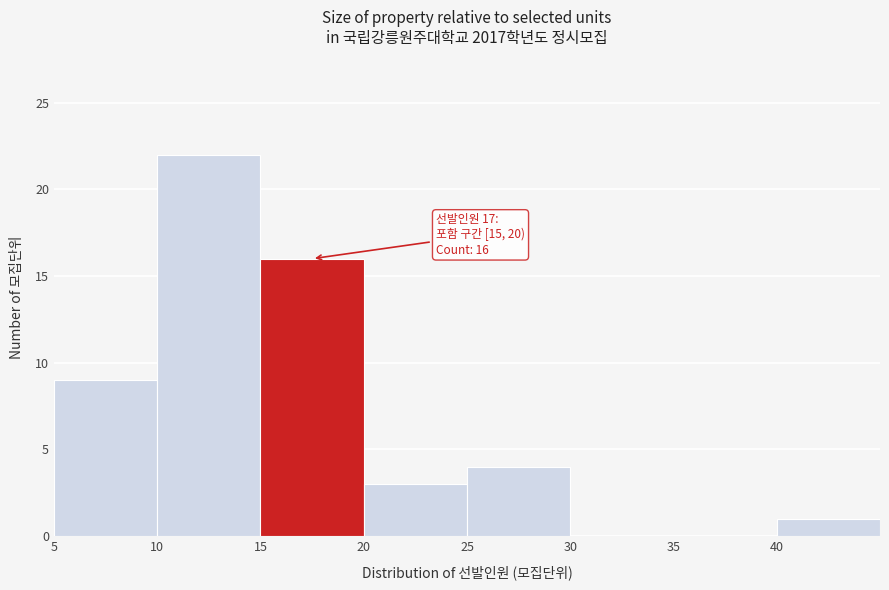

Over which range of the x-axis is the bar tallest?

10 to 15